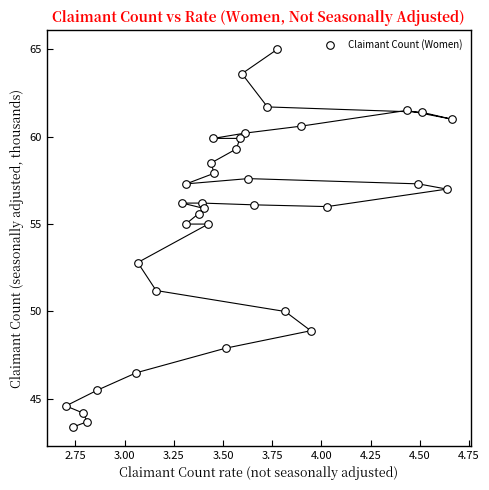

What is the range of Y values (max minus min)?

21.6